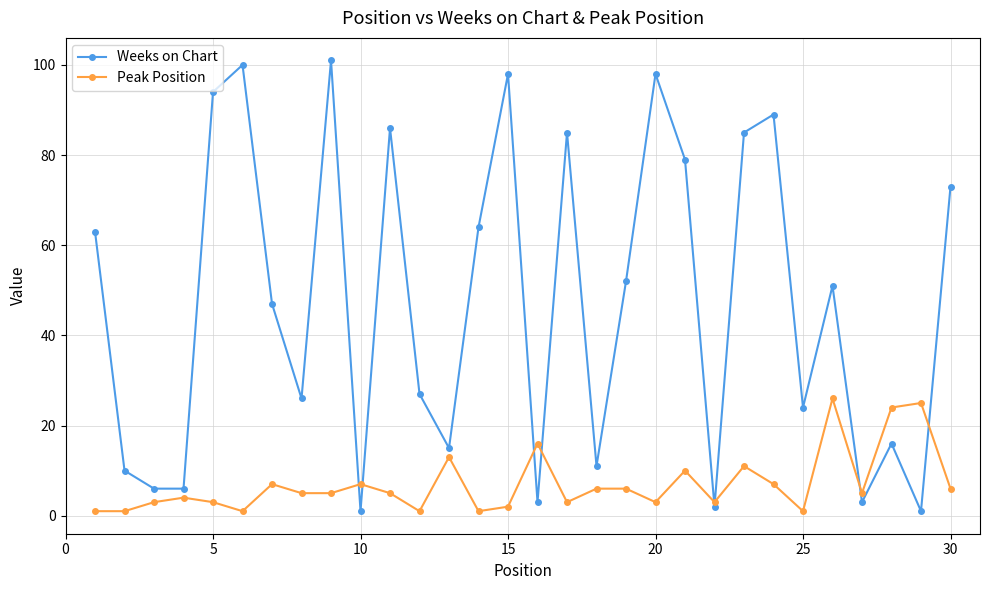

True or false: Weeks on Chart has more than 0 points higher than both neighbors.

True